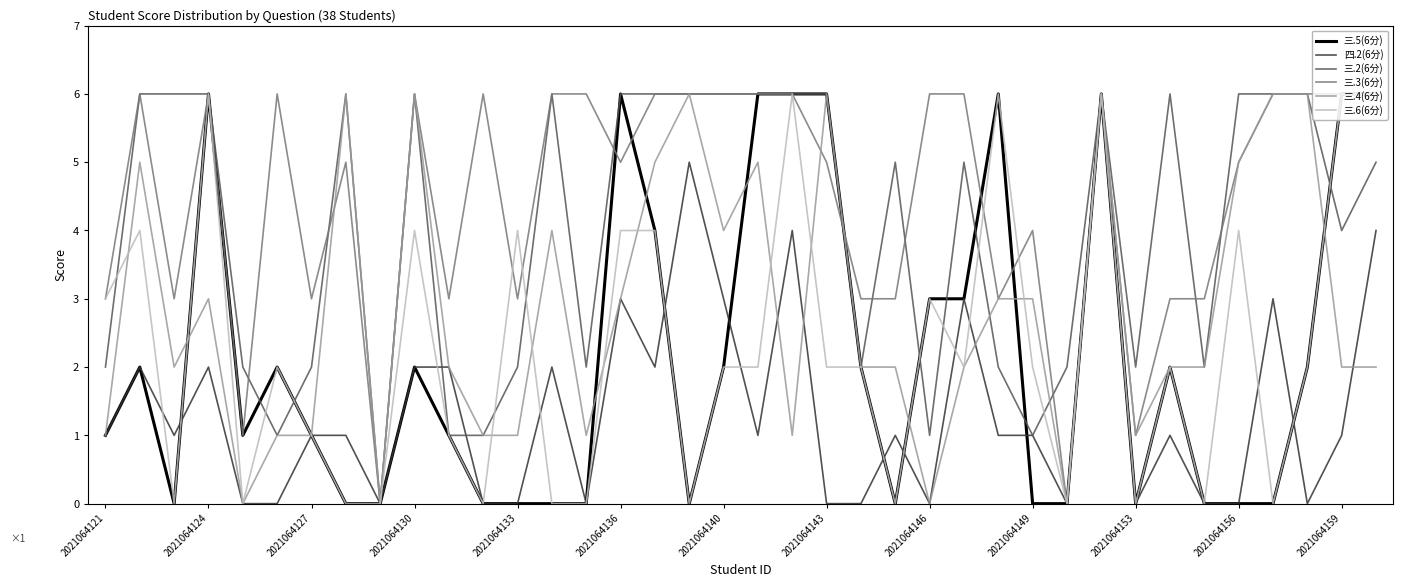

What is the greatest value displayed?

6